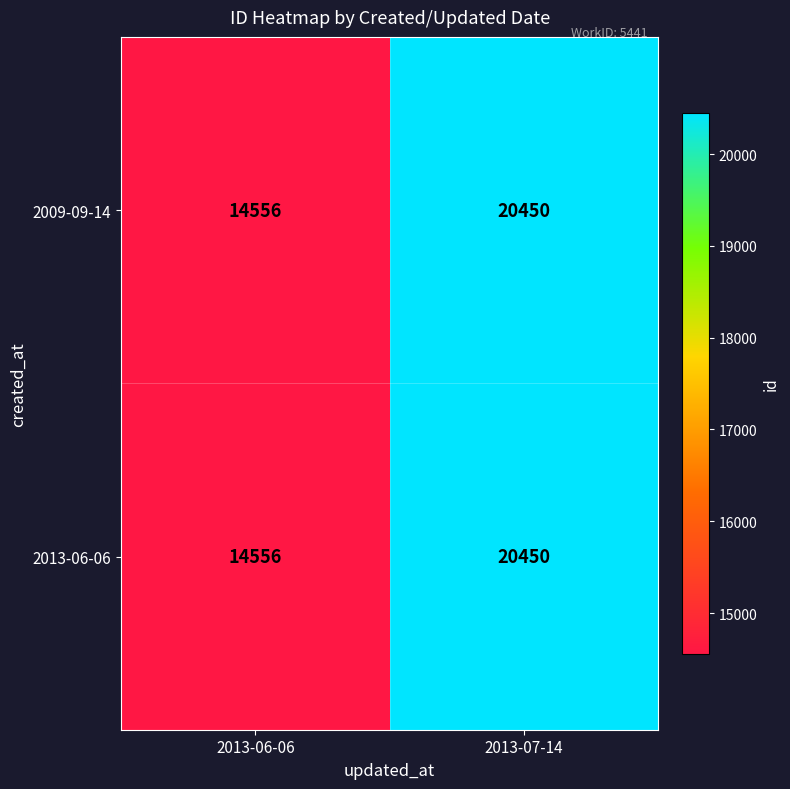

At which category is the sum across all series the highest?

2013-07-14